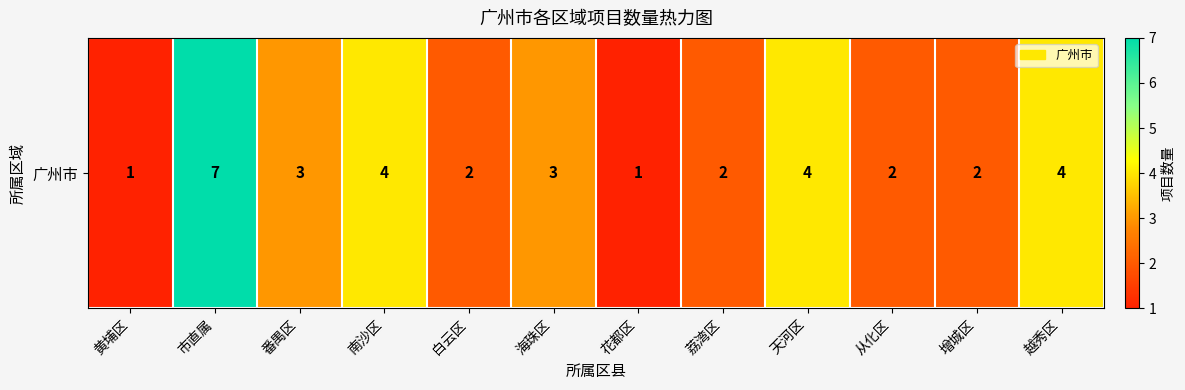

Which label corresponds to the largest value in the chart?

市直属